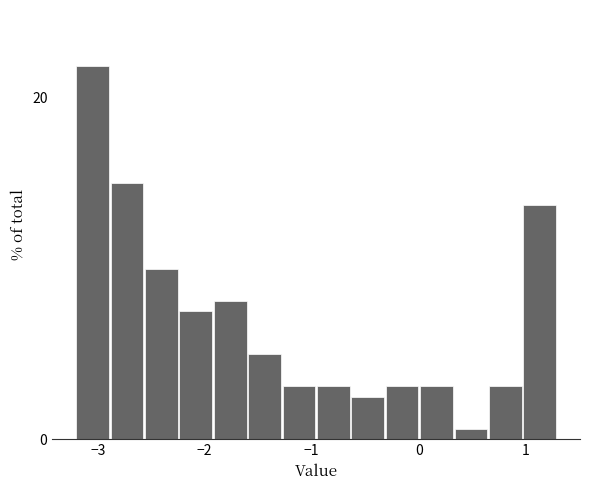

Around what value on the x-axis is the tallest bar? Give the approximate position of its centre, as read against the axis.

-3.0